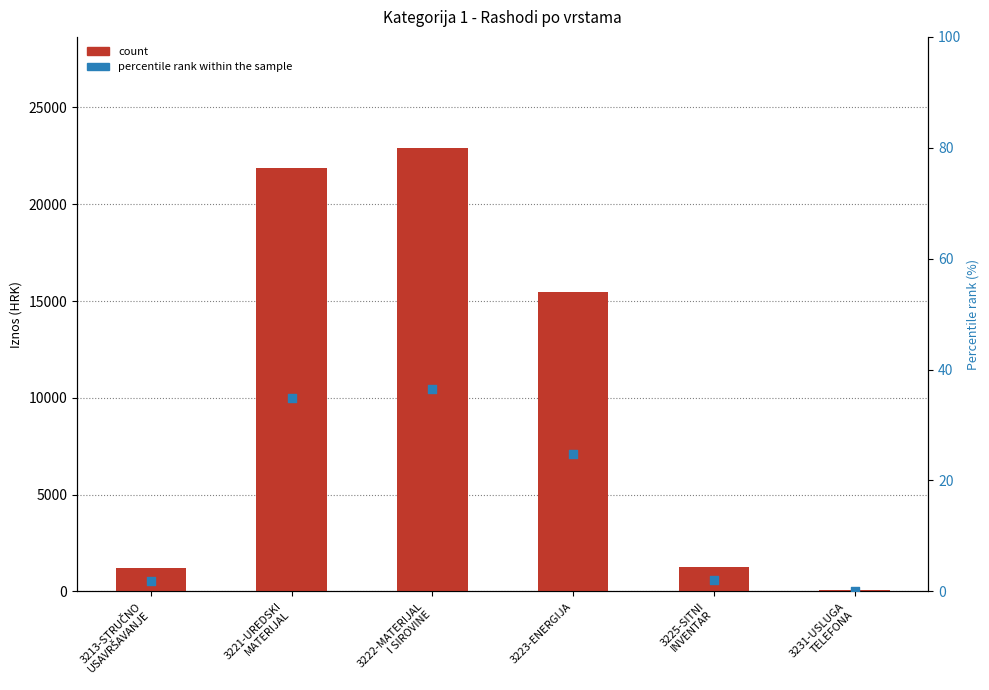

Which series contains the highest Y value?

count